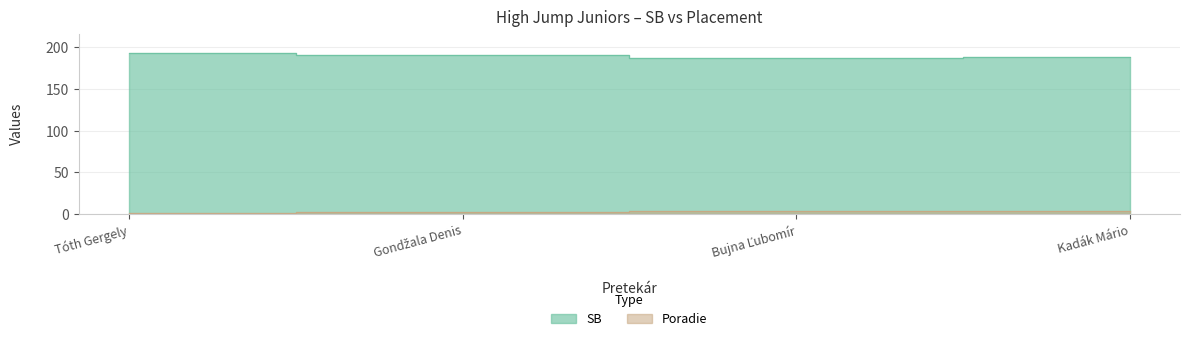

True or false: SB and Poradie intersect in this chart.

False